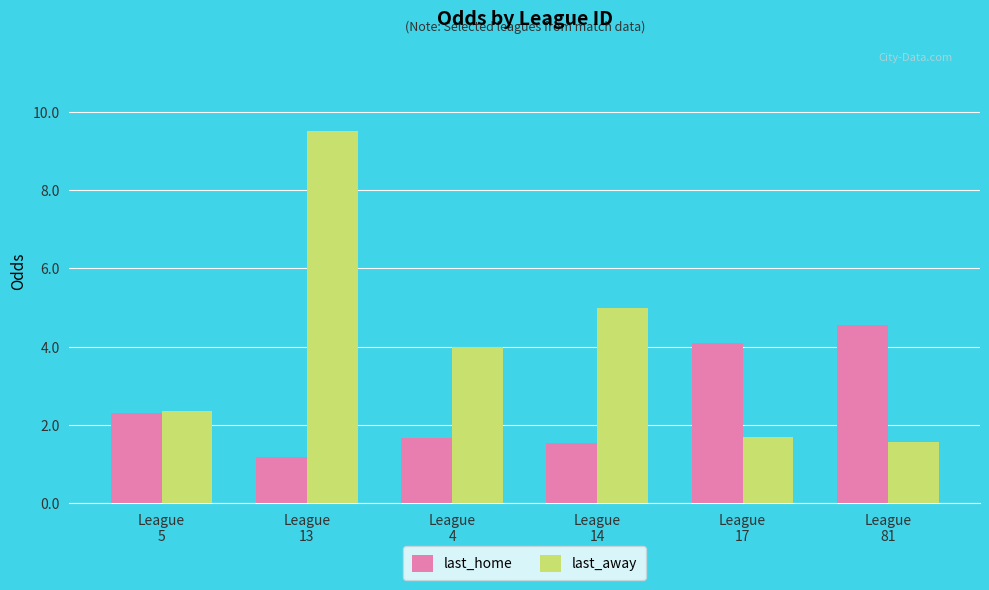

What is the sum of the last_away values at League
4 and League
81?

5.6